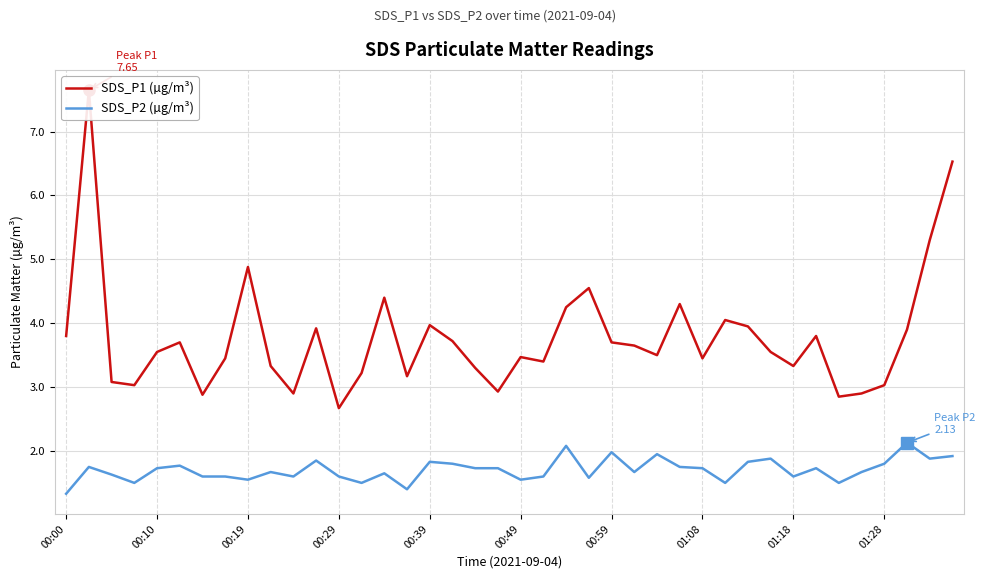

Is it true that SDS_P2 (µg/m³) equals 0.6 at 14?

False